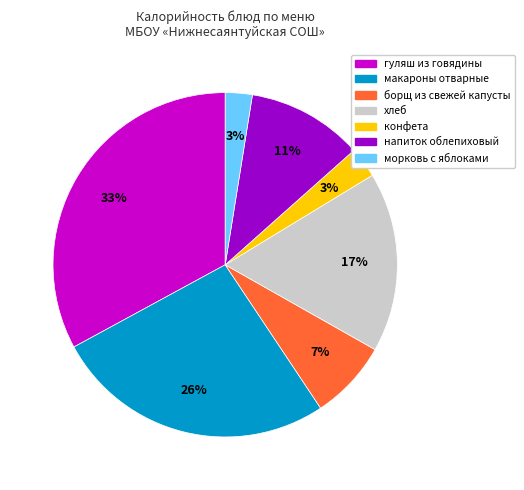

Is there any slice that represents more than half of the pie?

No